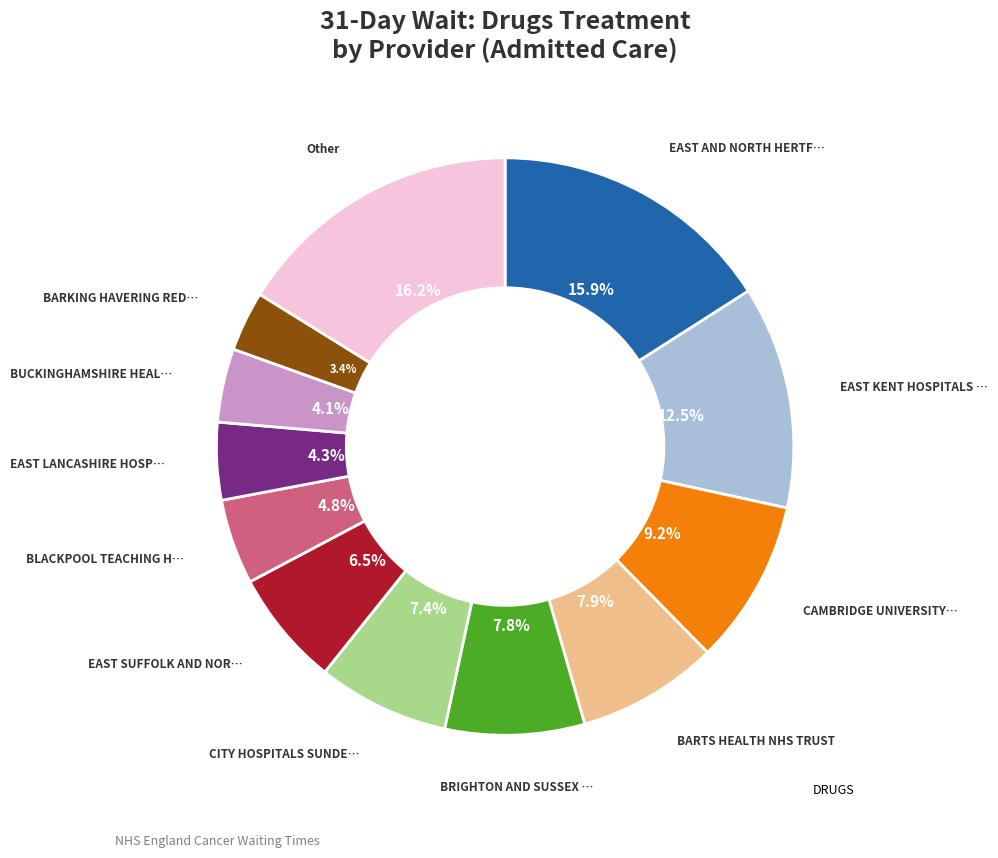

Is there any slice that represents more than half of the pie?

No